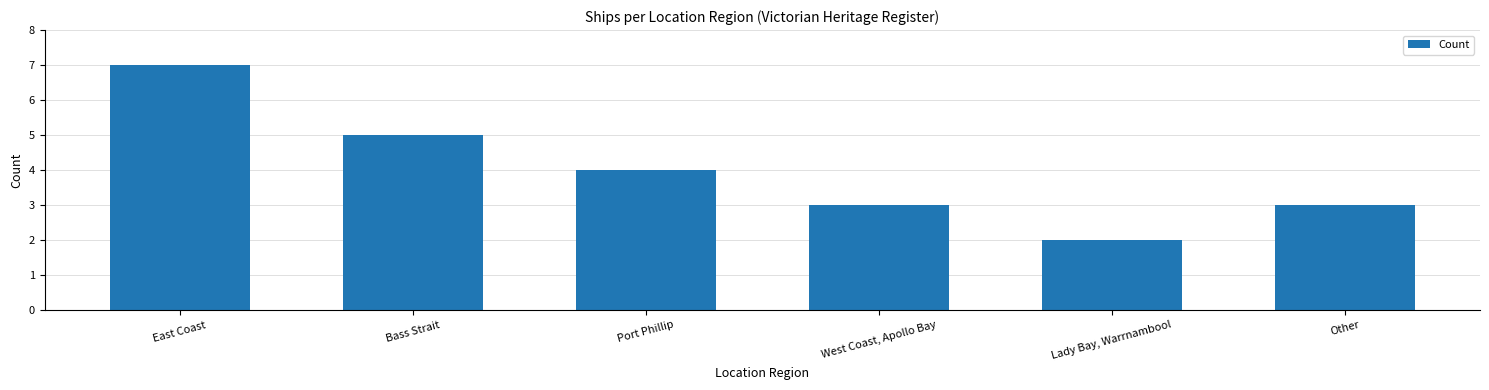

How many series are shown in this chart?

1